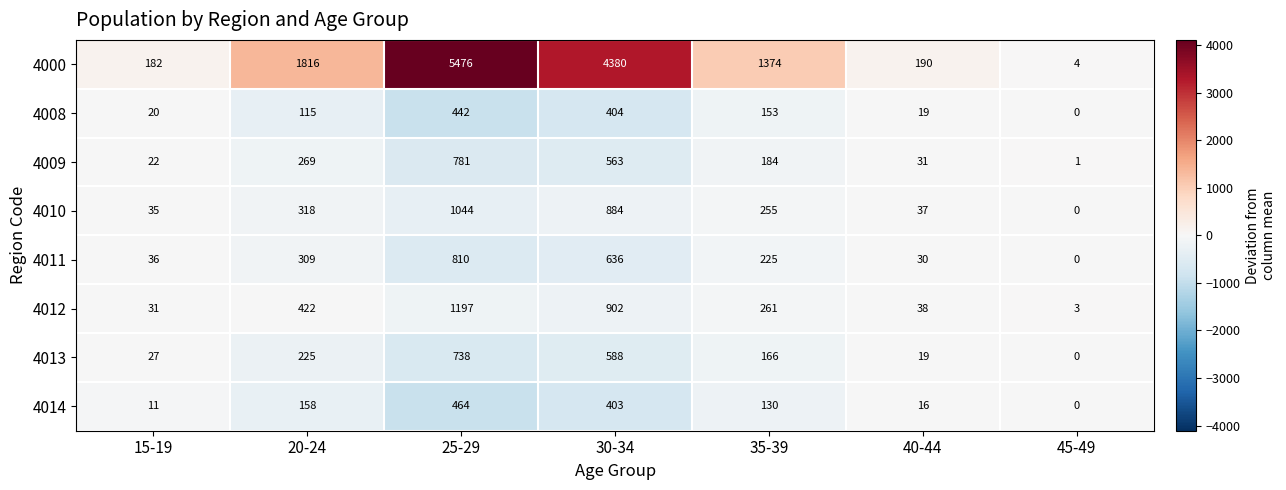

Where does the 4000 series first go above 1374?

20-24